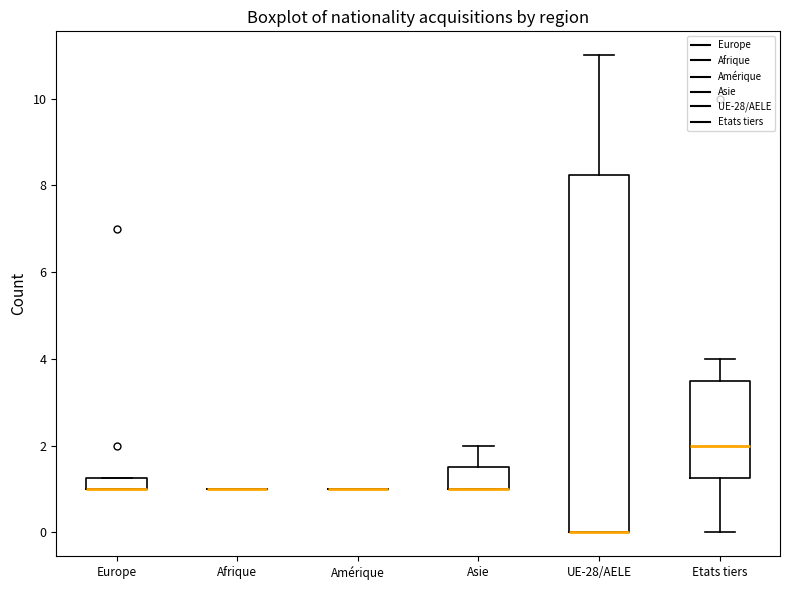

Where is the upper edge of the box for Europe on the y-axis? The values are not printed on the chart, so give them approximately, as read against the axis.

1.2